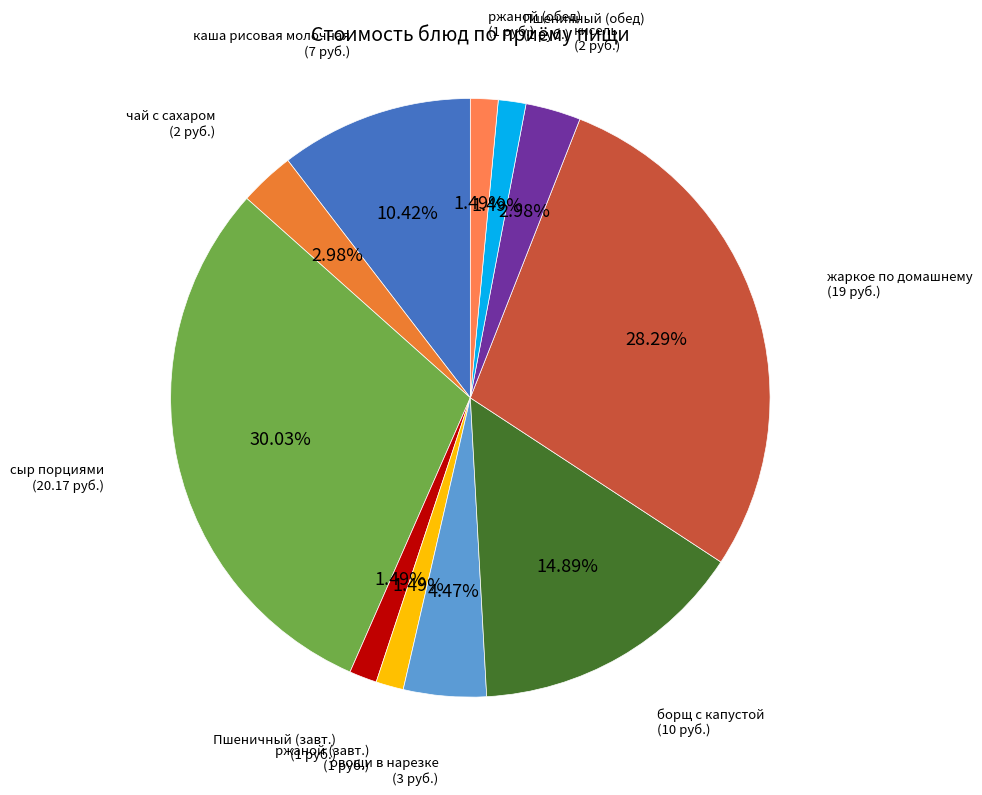

How many segments does this pie chart have?

11